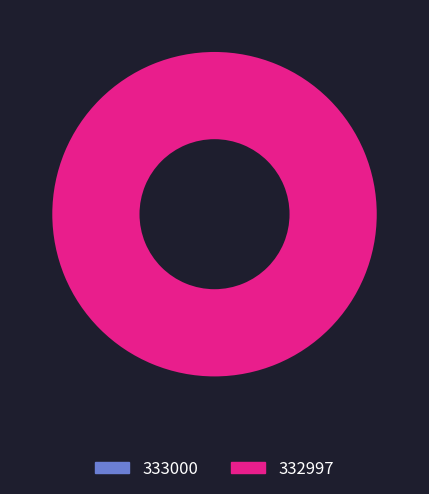

Do 332997 and 333000 together represent more than half of the pie?

Yes